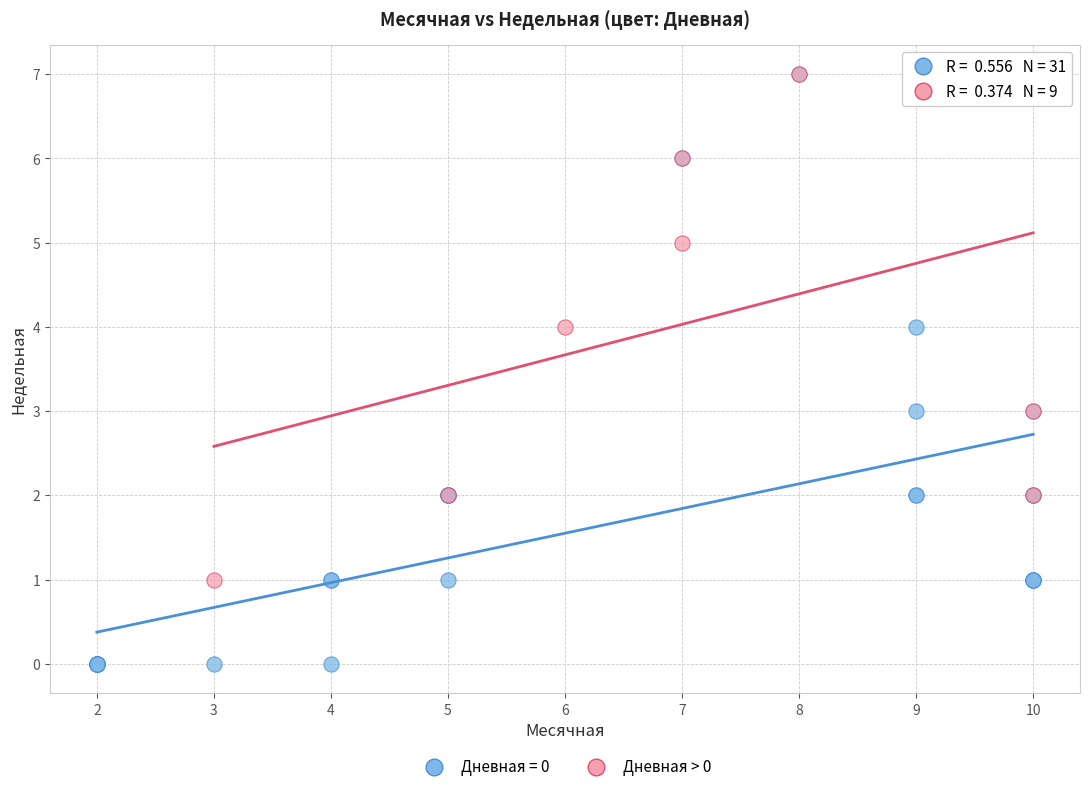

Which series contains the lowest Y value?

Дневная = 0